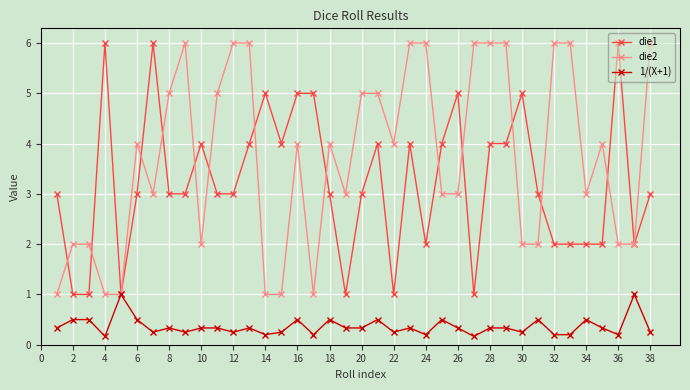

Does the chart display data point markers on the line(s)?

Yes